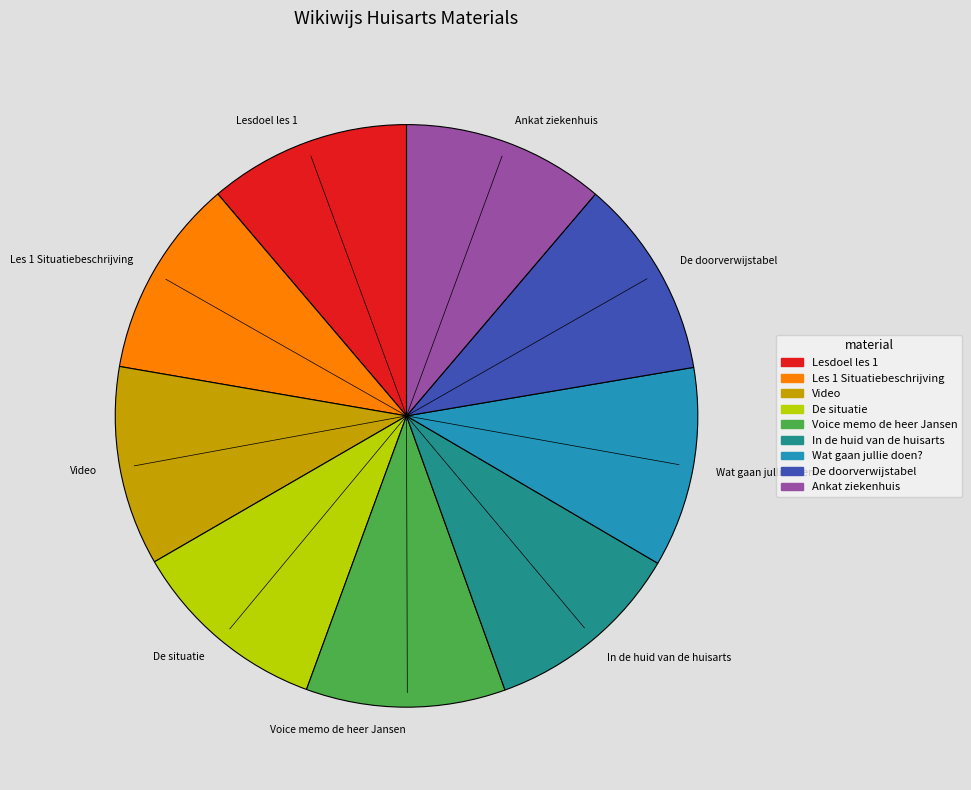

Do Lesdoel les 1 and In de huid van de huisarts together represent more than half of the pie?

No